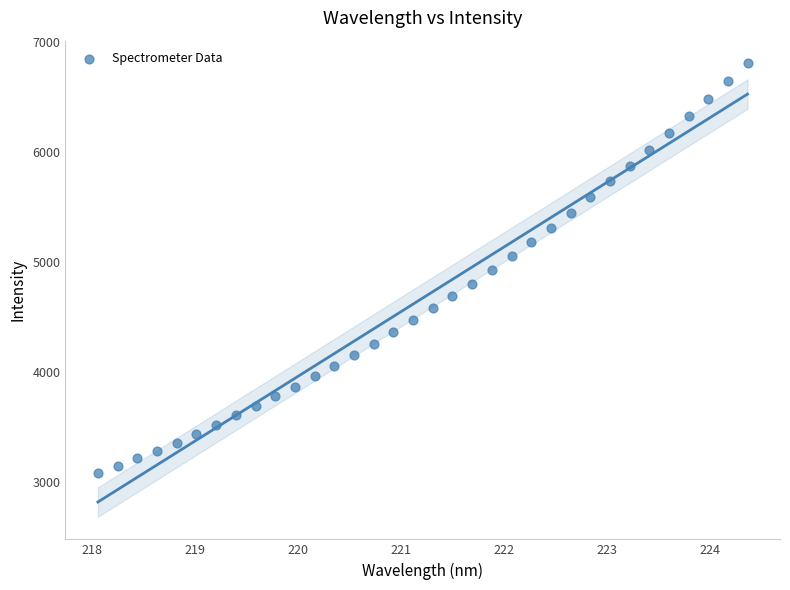

What is the range of Y values (max minus min)?

3731.1